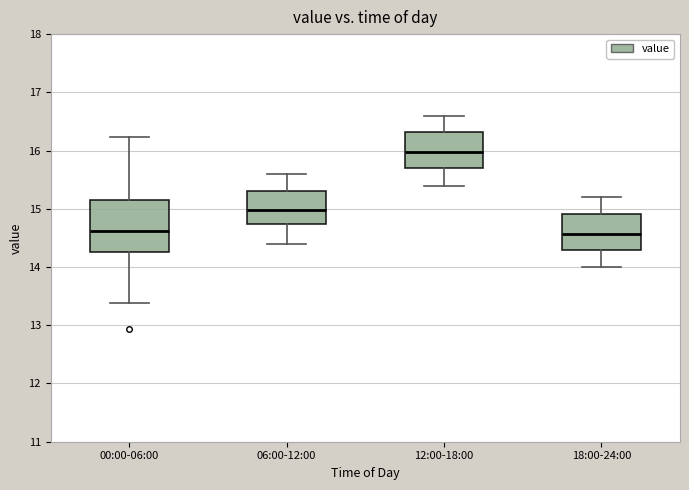

Reading left to right, read every box against the y-axis: the position of its median line, the range the box covers, and the ends of its whiskers. The values are not printed on the chart, so give them approximately, as read against the axis.

00:00-06:00: median 14.6, box 14.3 to 15.2, whiskers 13.4 to 16.2
06:00-12:00: median 15.0, box 14.7 to 15.3, whiskers 14.4 to 15.6
12:00-18:00: median 16.0, box 15.7 to 16.3, whiskers 15.4 to 16.6
18:00-24:00: median 14.6, box 14.3 to 14.9, whiskers 14.0 to 15.2